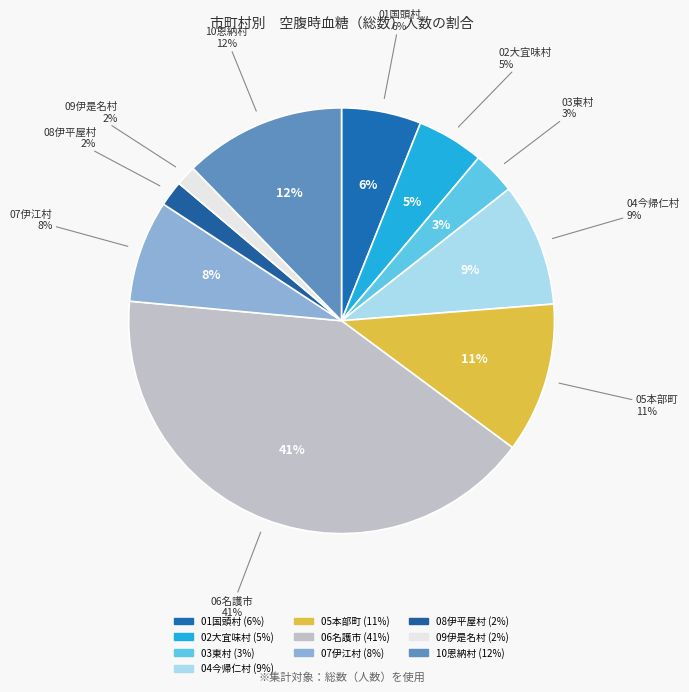

What is the ratio of the value at 01国頭村 to the value at 03東村?

1.9